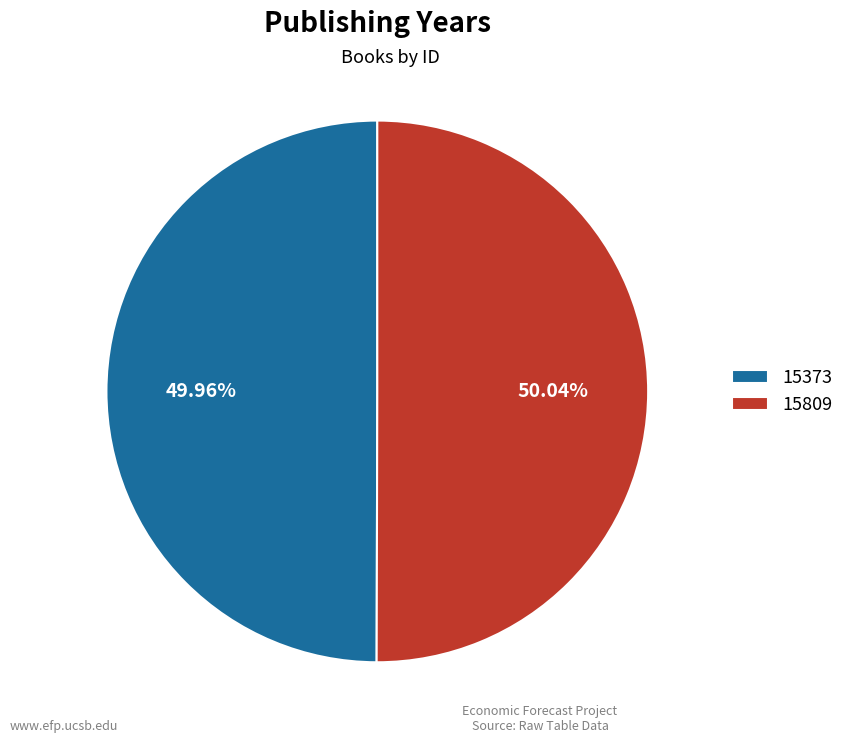

Combined, do 15373 and 15809 account for over 50%?

Yes